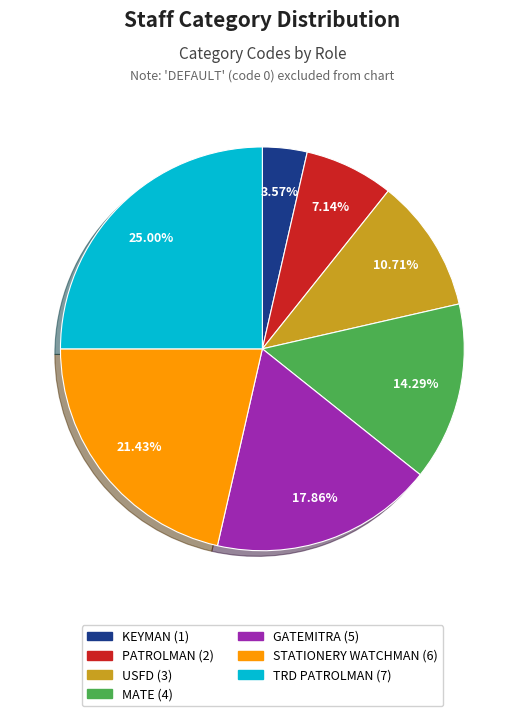

Does any single category account for the majority?

No